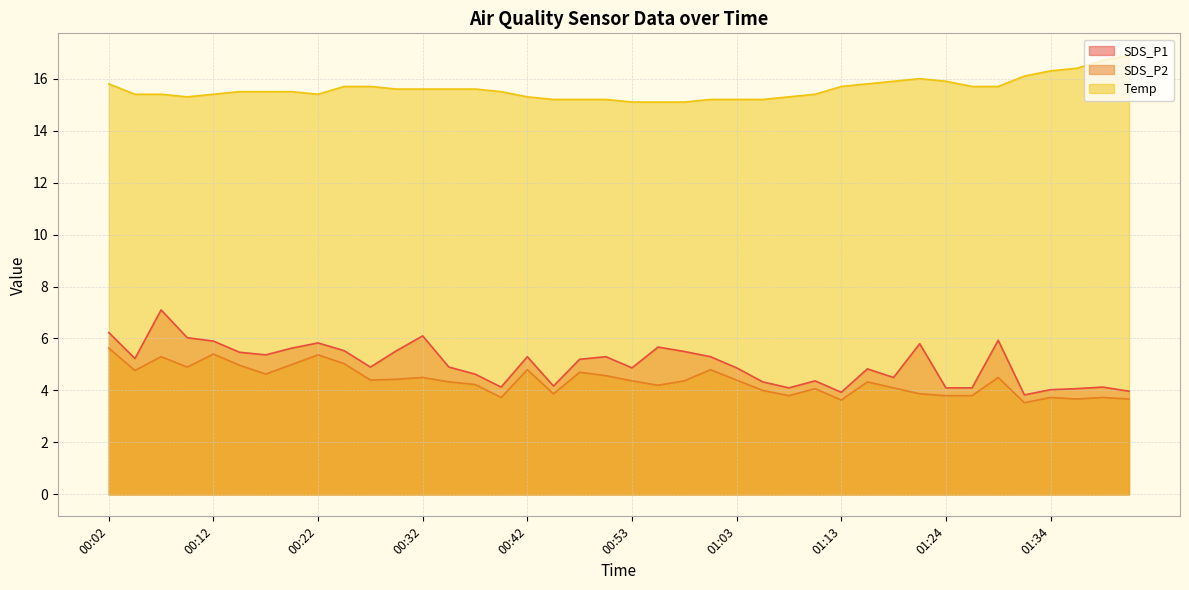

Where is the first local minimum for Temp?

00:09